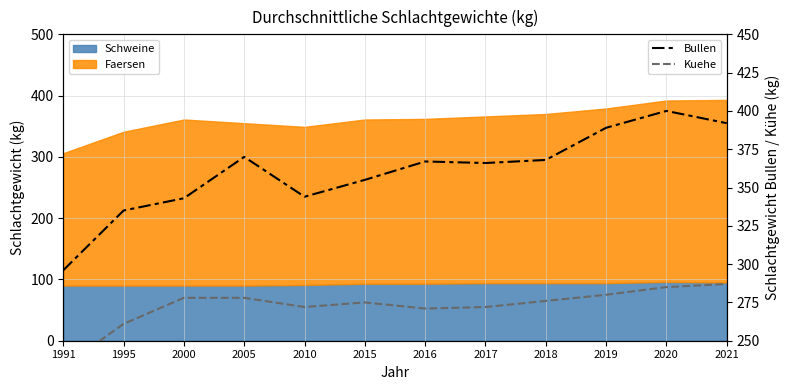

What value does the Bullen series have at 1991, to the nearest 5?

295